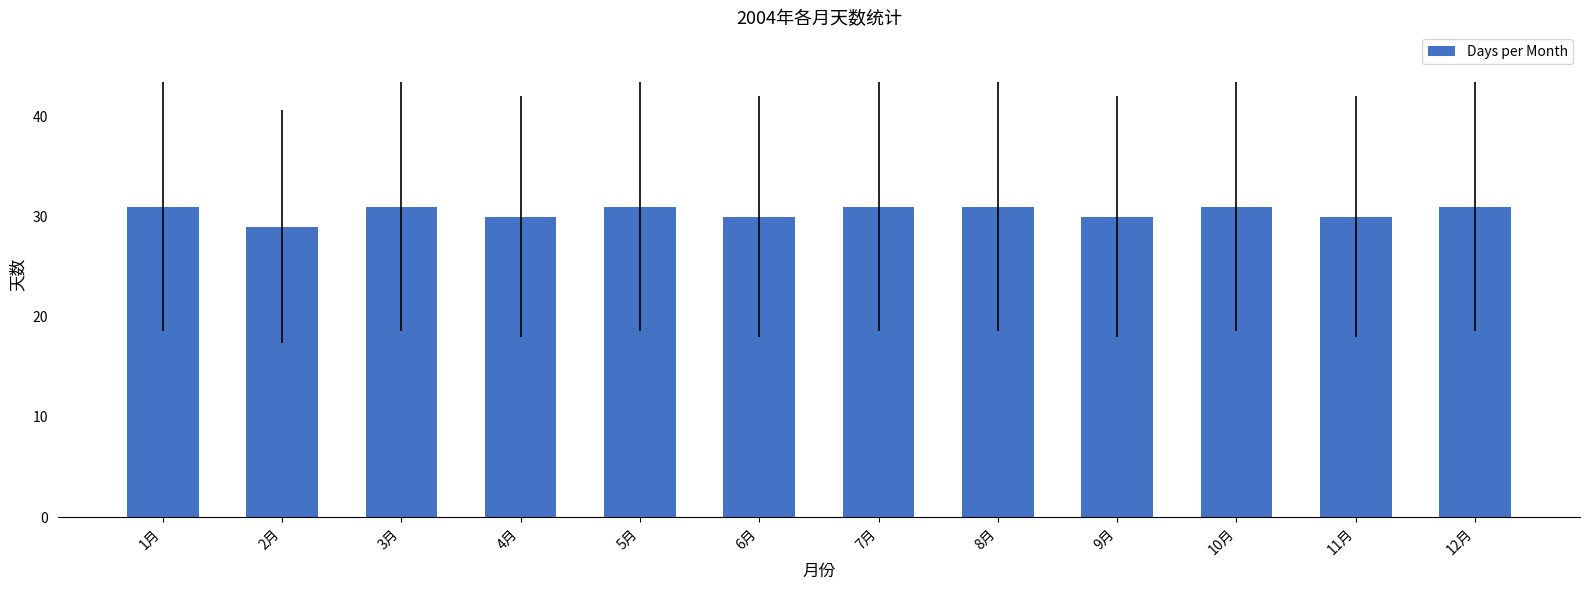

What is the greatest value displayed?

31